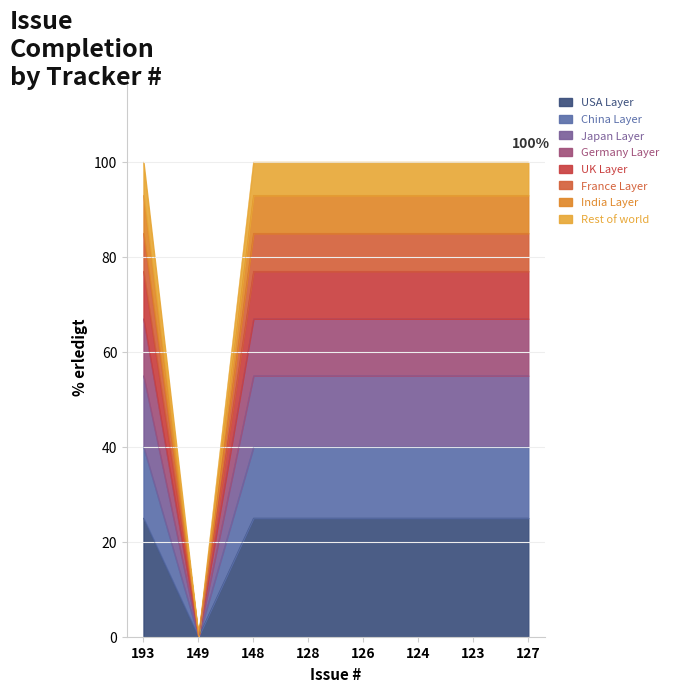

What is the label of the 6th point from the right?

148